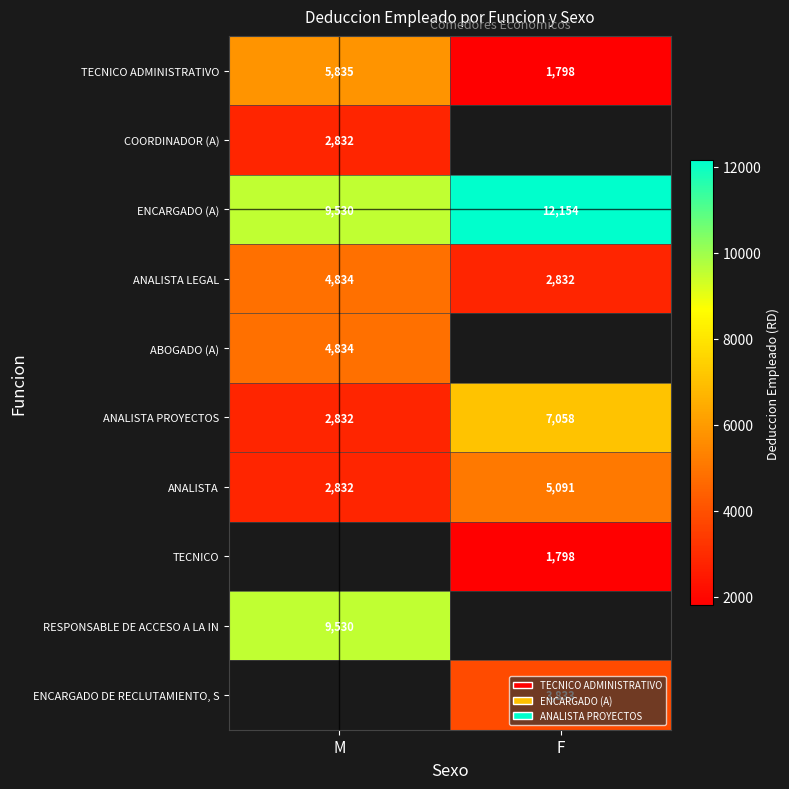

At how many categories does at least one series exceed 7414?

2